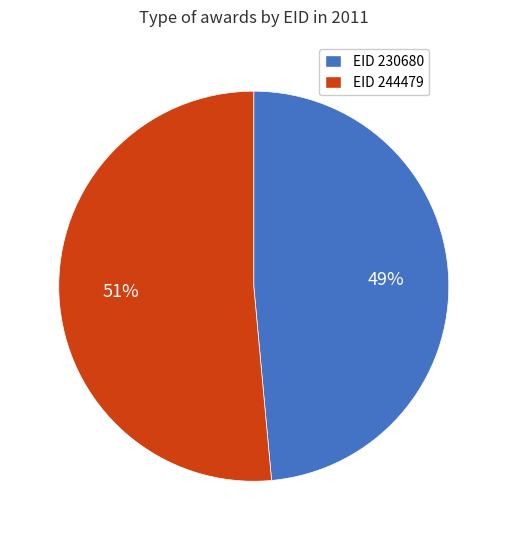

Is the sum of EID 230680 and EID 244479 greater than half?

Yes